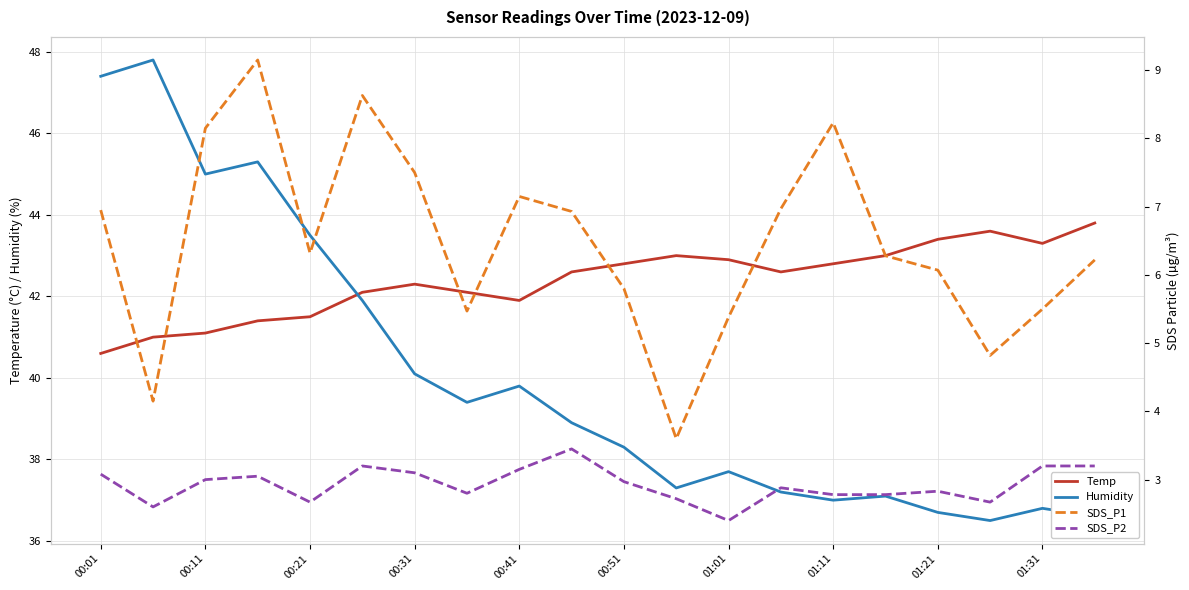

How many interior local valleys does the SDS_P2 series have?

5